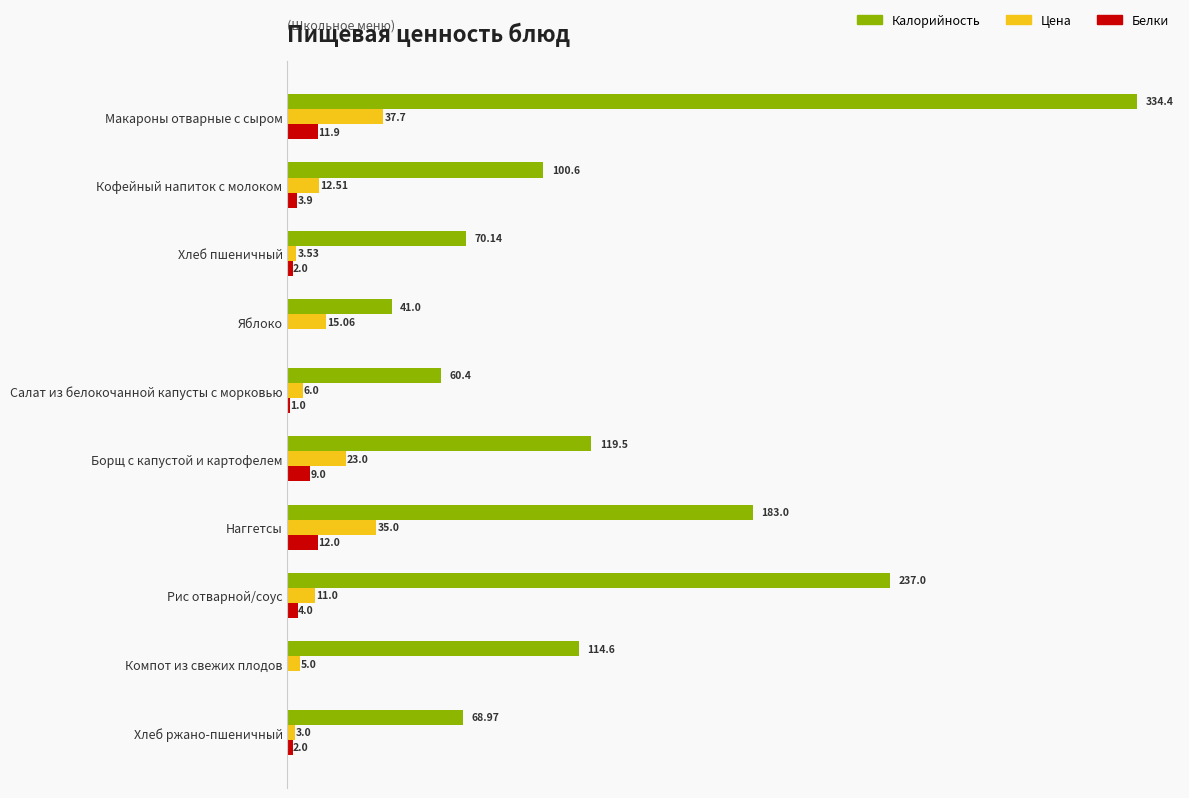

At which category does the chart reach its peak across all series?

Макароны отварные с сыром